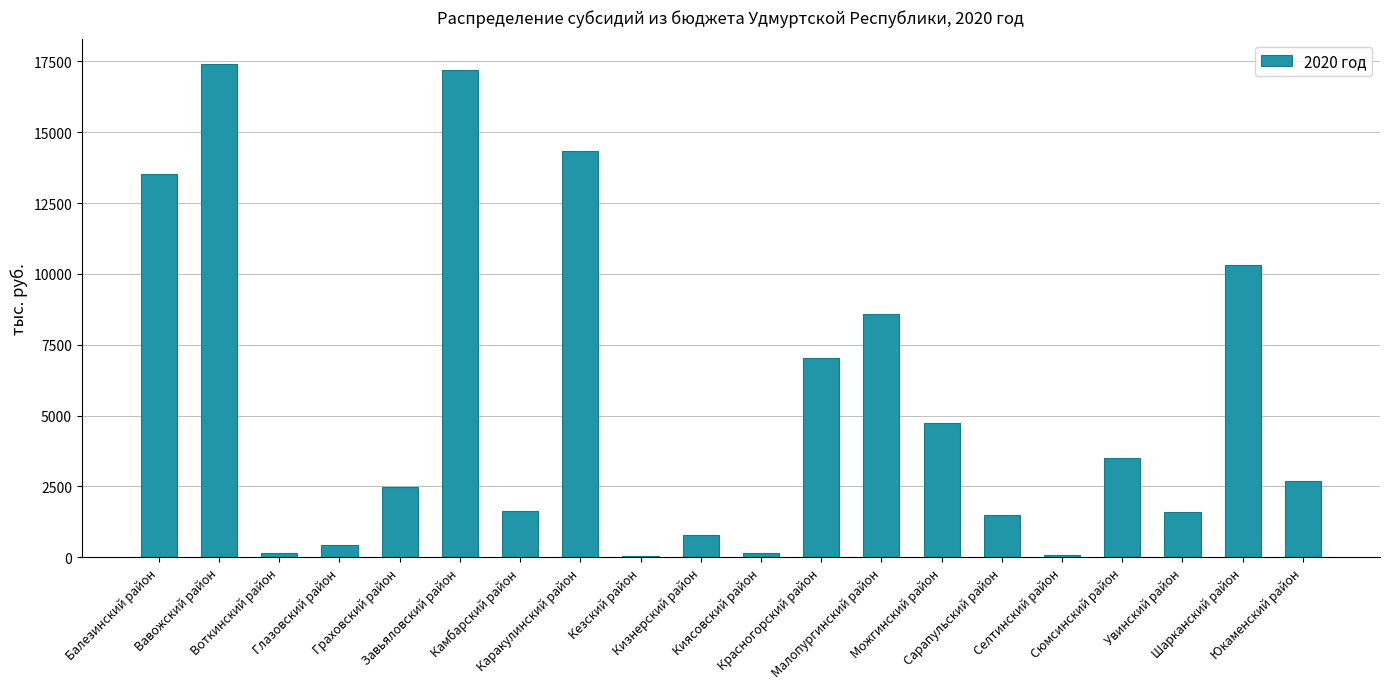

What is the sum of all values?

108288.8